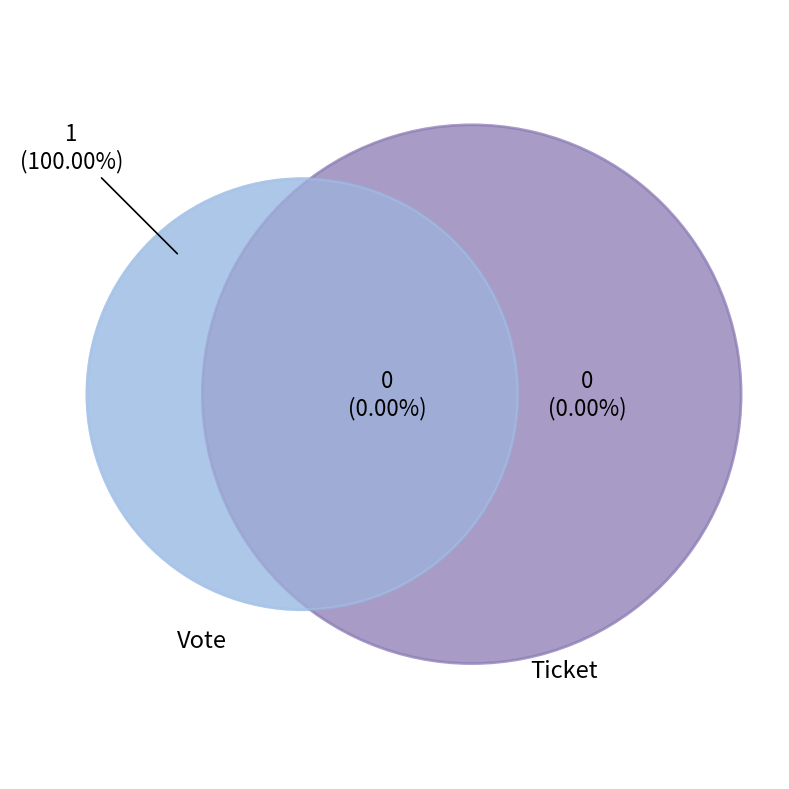

What is the largest slice in the pie chart?

Vote